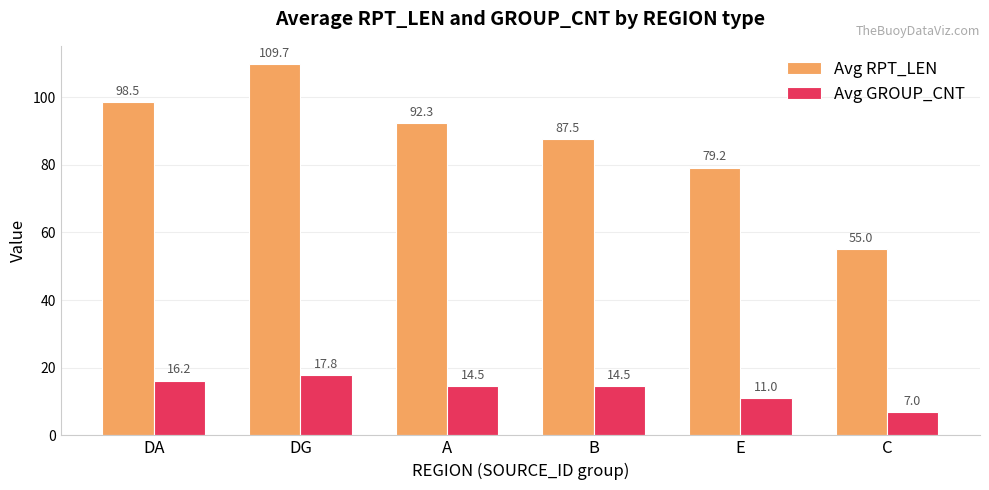

What are all the series names shown in the legend?

Avg RPT_LEN, Avg GROUP_CNT